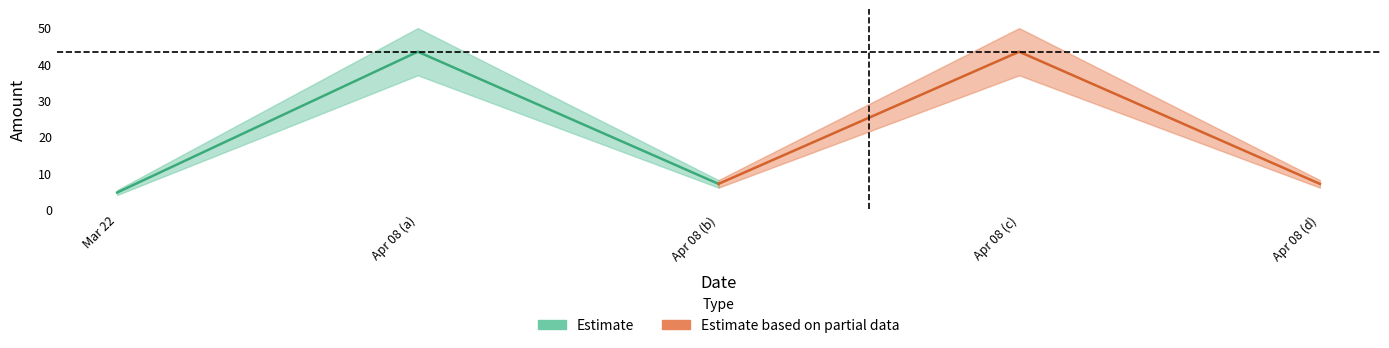

Between 2010-04-08 and 2010-04-08, which is larger?

2010-04-08